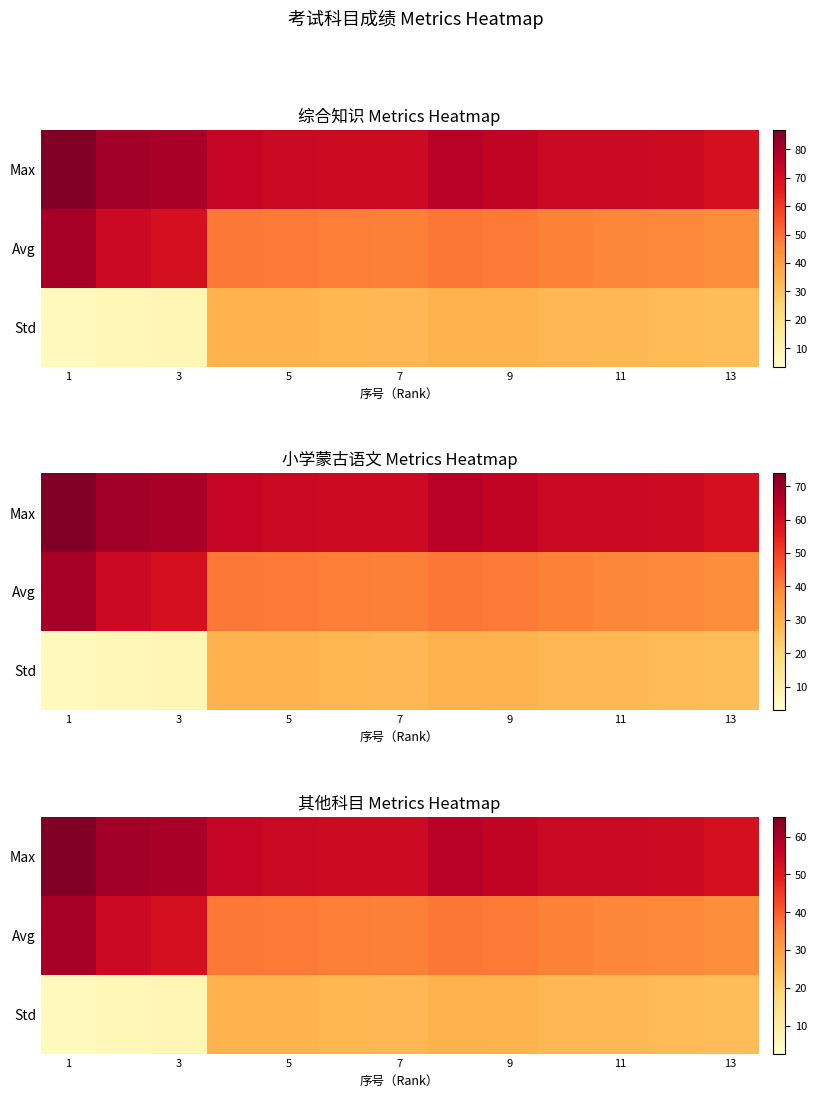

Which label corresponds to the smallest value in the chart?

1